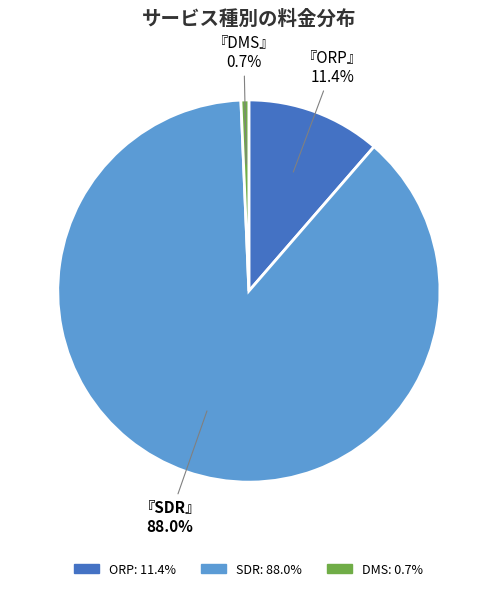

Is there any slice that represents more than half of the pie?

Yes